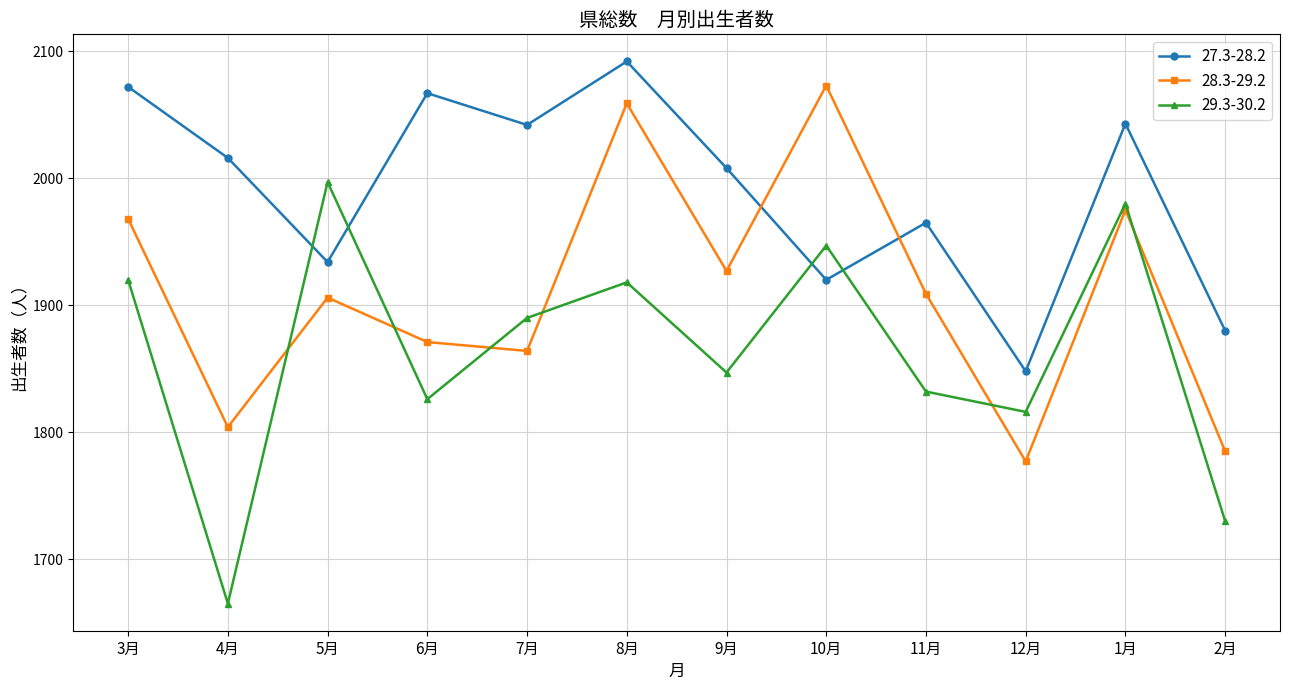

Rank the series by their maximum value, from lowest to highest.

29.3-30.2, 28.3-29.2, 27.3-28.2